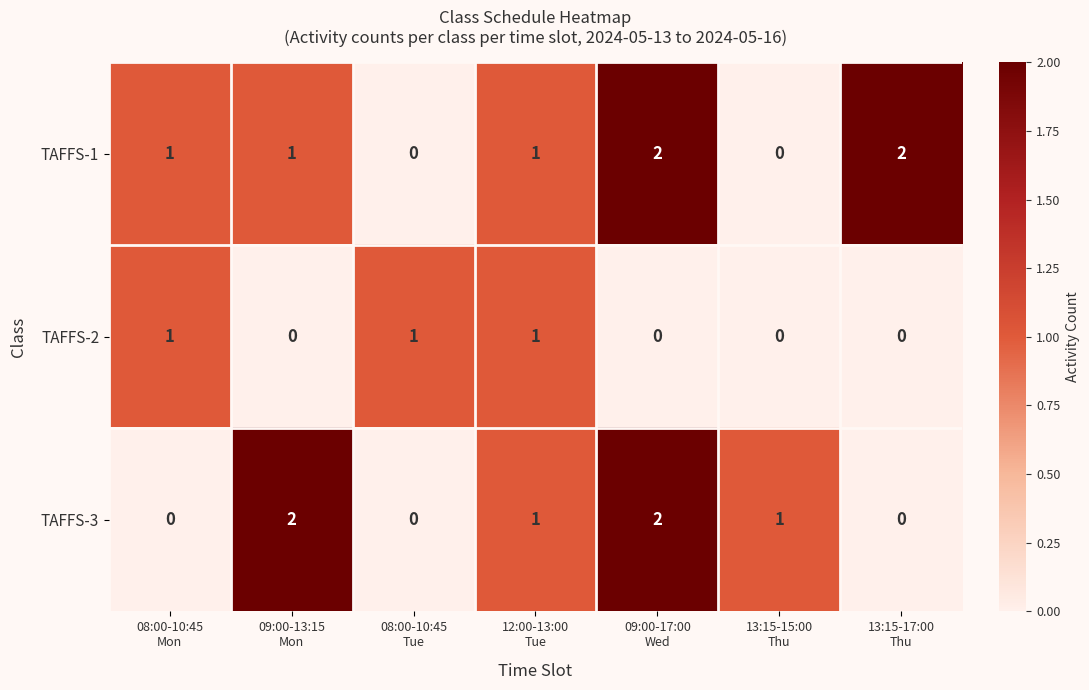

List the series in order of their overall mean, highest first.

TAFFS-1, TAFFS-3, TAFFS-2